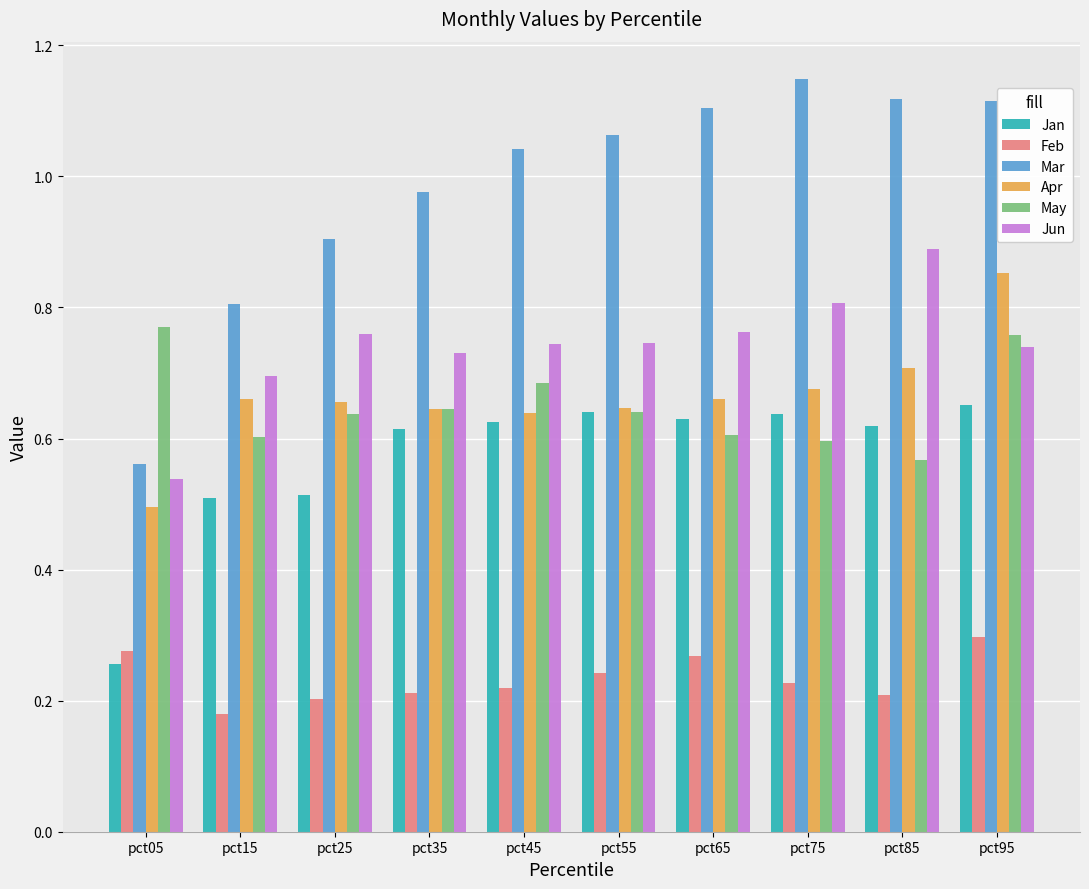

At which category does the chart reach its peak across all series?

pct75